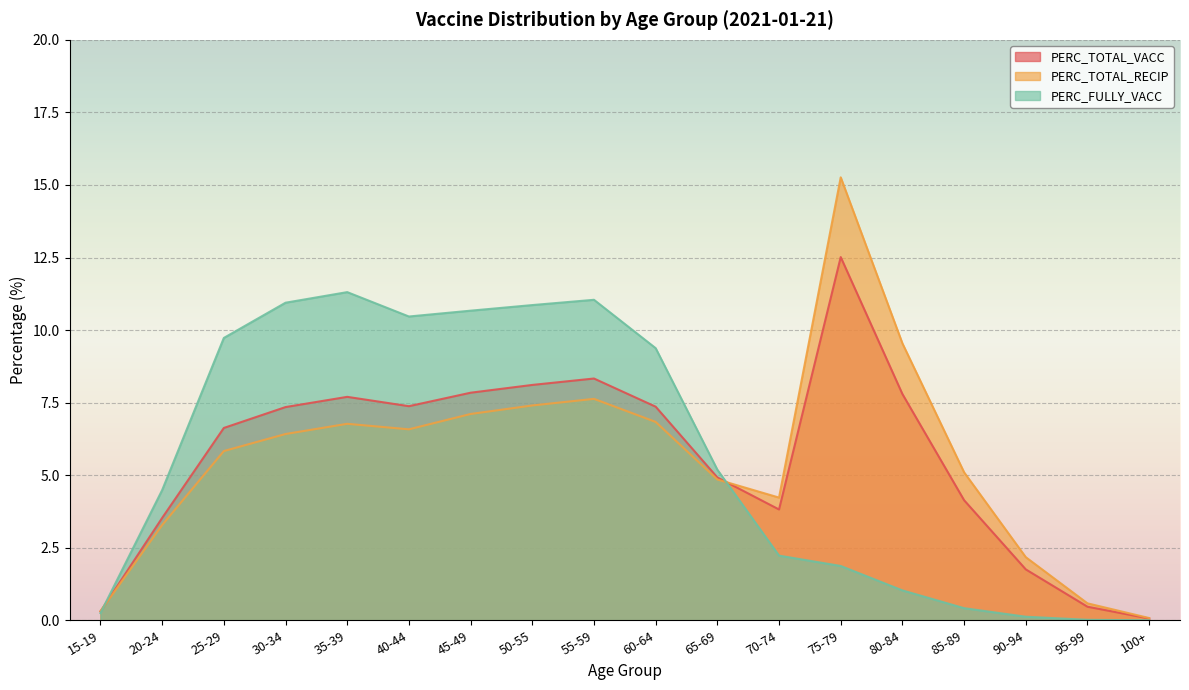

What position from the right is 65-69?

8